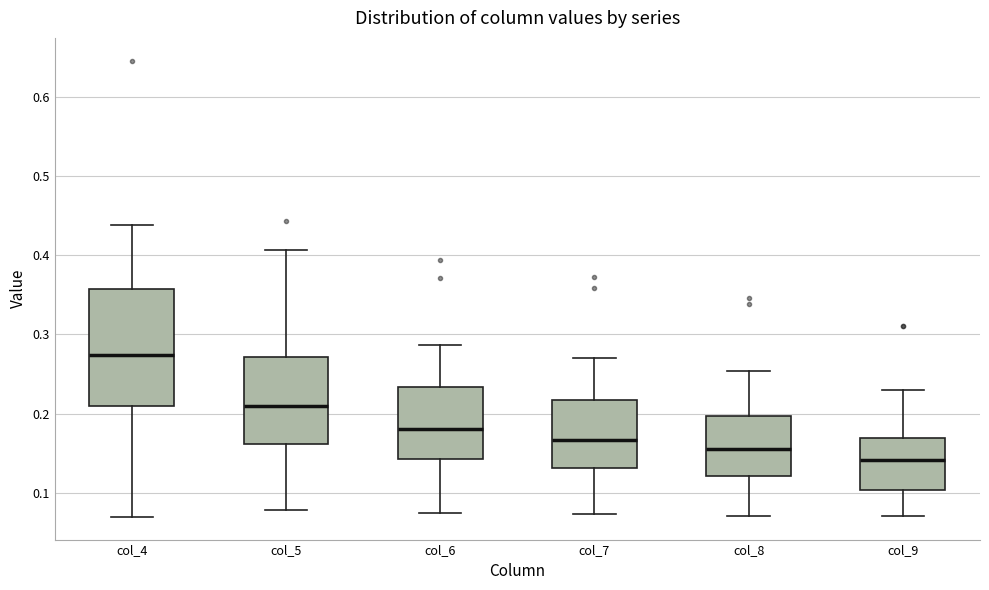

Comparing the boxes themselves (not the whiskers), which one is the tallest?

col_4